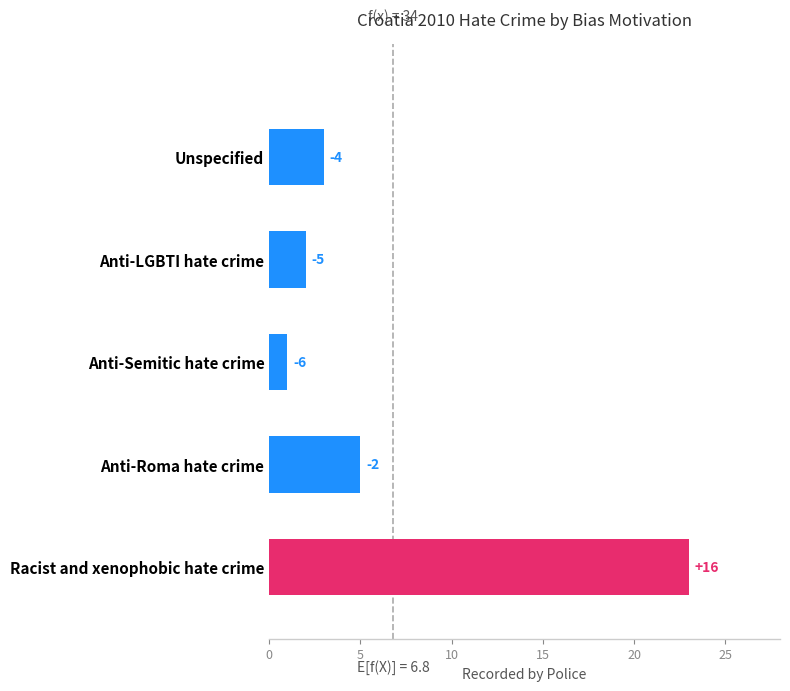

What is the minimum value shown in the chart?

1